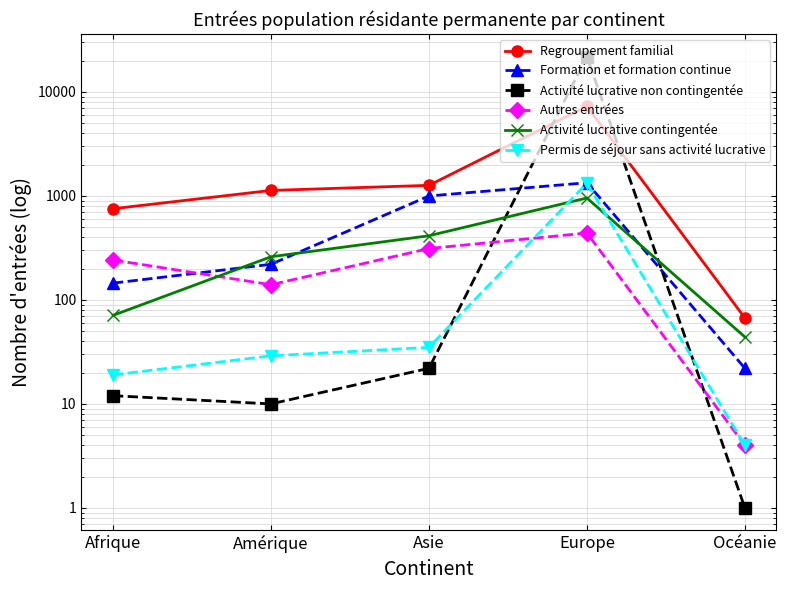

Reading left to right, list all the values displayed in this chart.

Regroupement familial: Afrique=753	Amérique=1129	Asie=1264	Europe=7269	Océanie=67
Formation et formation continue: Afrique=145	Amérique=220	Asie=999	Europe=1339	Océanie=22
Activité lucrative non contingentée: Afrique=12	Amérique=10	Asie=22	Europe=21877	Océanie=1
Autres entrées: Afrique=242	Amérique=140	Asie=312	Europe=440	Océanie=4
Activité lucrative contingentée: Afrique=71	Amérique=260	Asie=414	Europe=955	Océanie=44
Permis de séjour sans activité lucrative: Afrique=19	Amérique=29	Asie=35	Europe=1324	Océanie=4